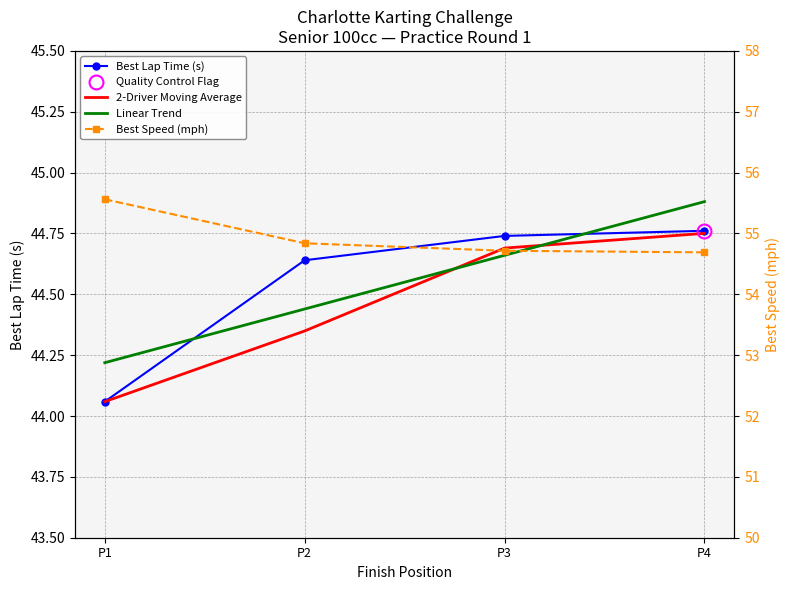

True or false: Best Lap Time (s) has more than 1 interior local peaks.

False